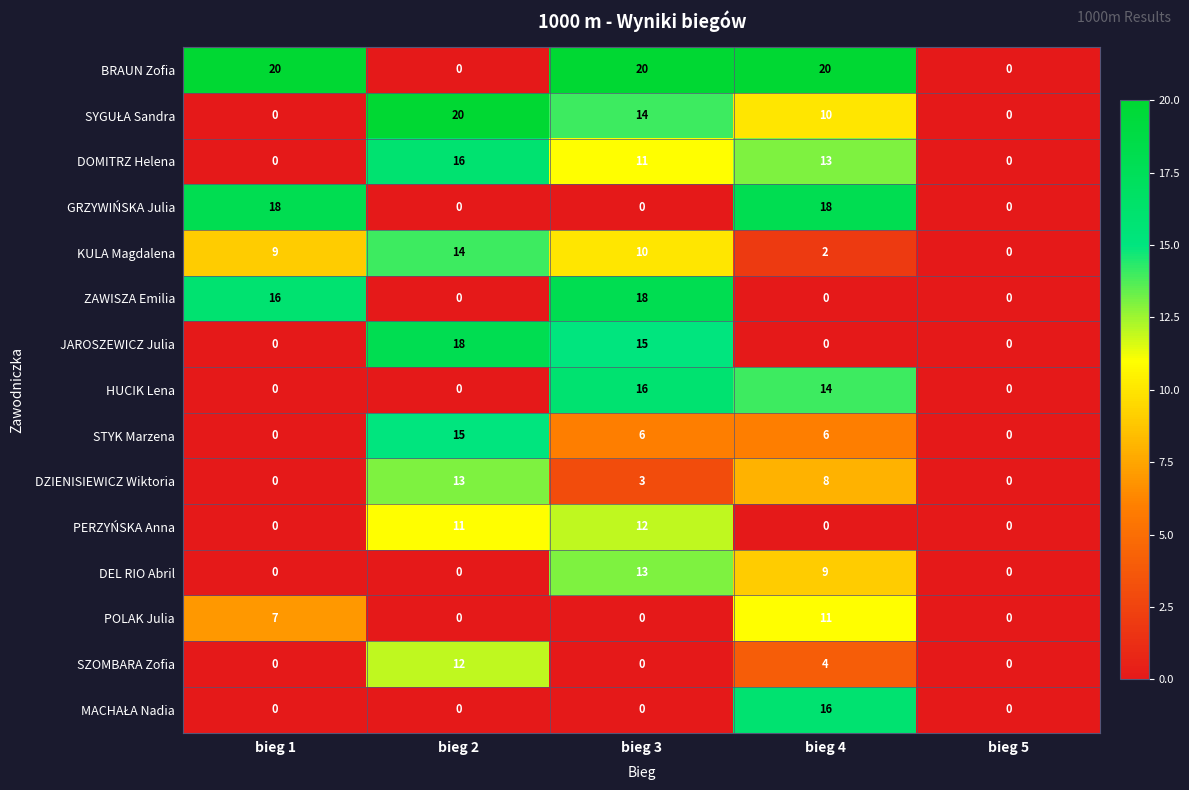

The HUCIK Lena series shows 10 at bieg 1. True or false?

False